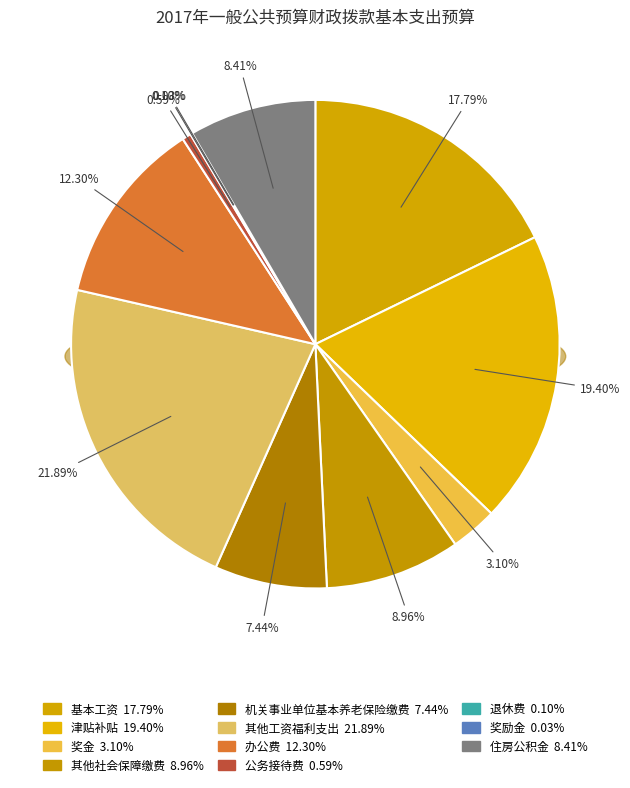

To the nearest percent, what is the combined percentage of 基本工资 and 机关事业单位基本养老保险缴费?

25%